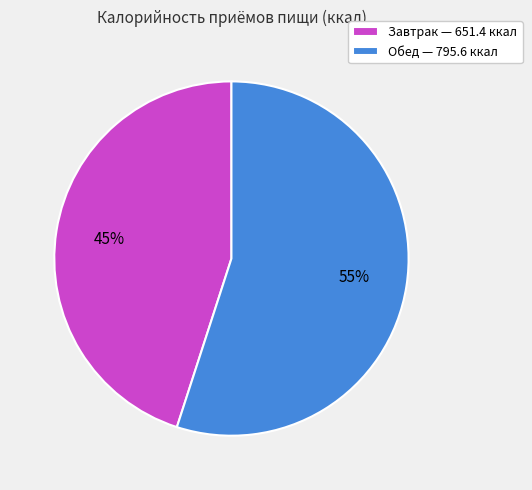

To the nearest percent, what is the difference between the Обед and Завтрак slice percentages?

10%